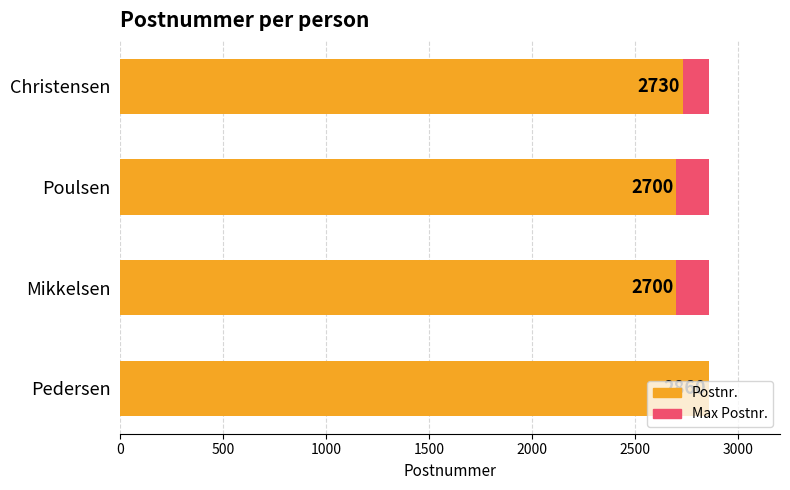

Is it true that Max Postnr. equals 0.4 at 1000?

False